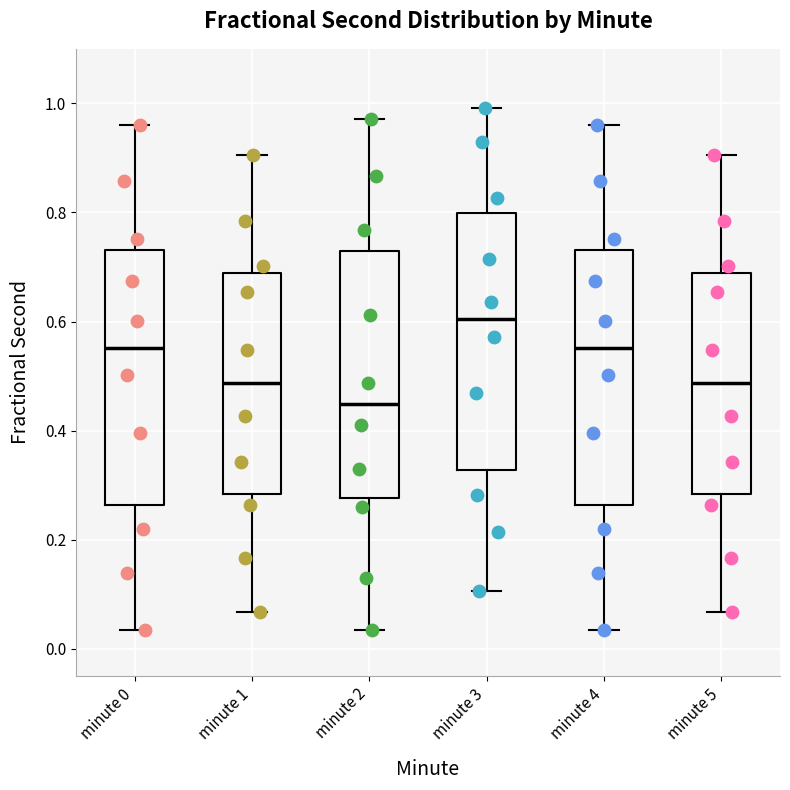

Reading left to right, read every box against the y-axis: the position of its median line, the range the box covers, and the ends of its whiskers. The values are not printed on the chart, so give them approximately, as read against the axis.

minute 0: median 0.56, box 0.26 to 0.74, whiskers 0.04 to 0.96
minute 1: median 0.48, box 0.28 to 0.68, whiskers 0.06 to 0.90
minute 2: median 0.44, box 0.28 to 0.72, whiskers 0.04 to 0.98
minute 3: median 0.60, box 0.32 to 0.80, whiskers 0.10 to 1.00
minute 4: median 0.56, box 0.26 to 0.74, whiskers 0.04 to 0.96
minute 5: median 0.48, box 0.28 to 0.68, whiskers 0.06 to 0.90